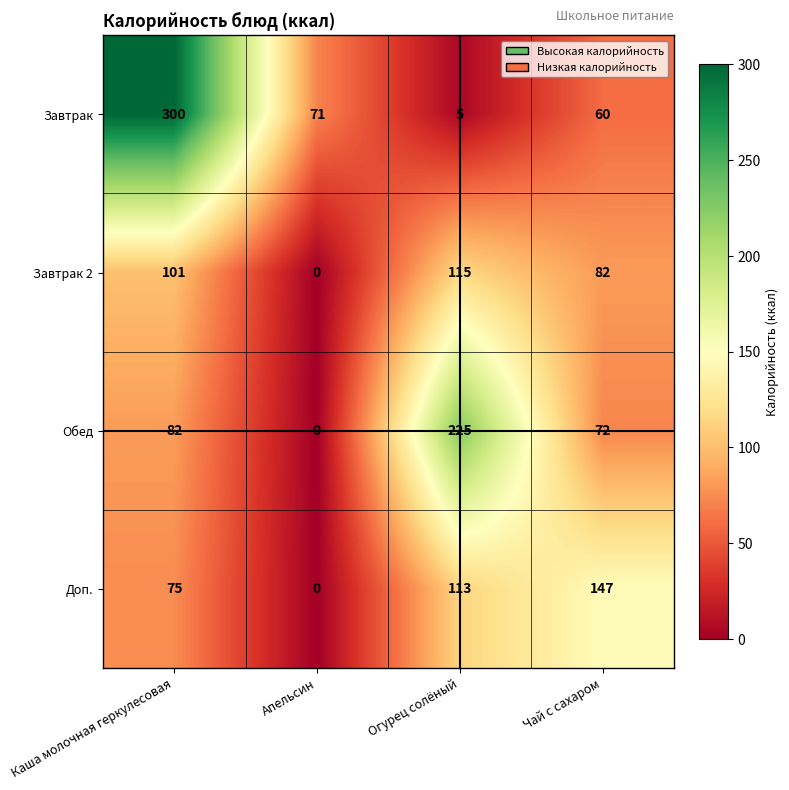

What is the difference between the maximum and minimum values in the Обед series?

225